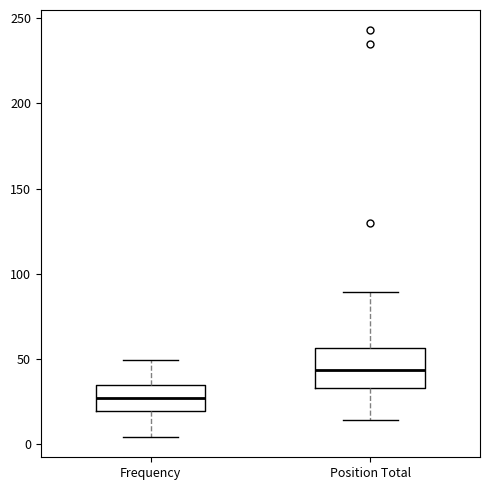

Which box's median line is the lowest?

Frequency